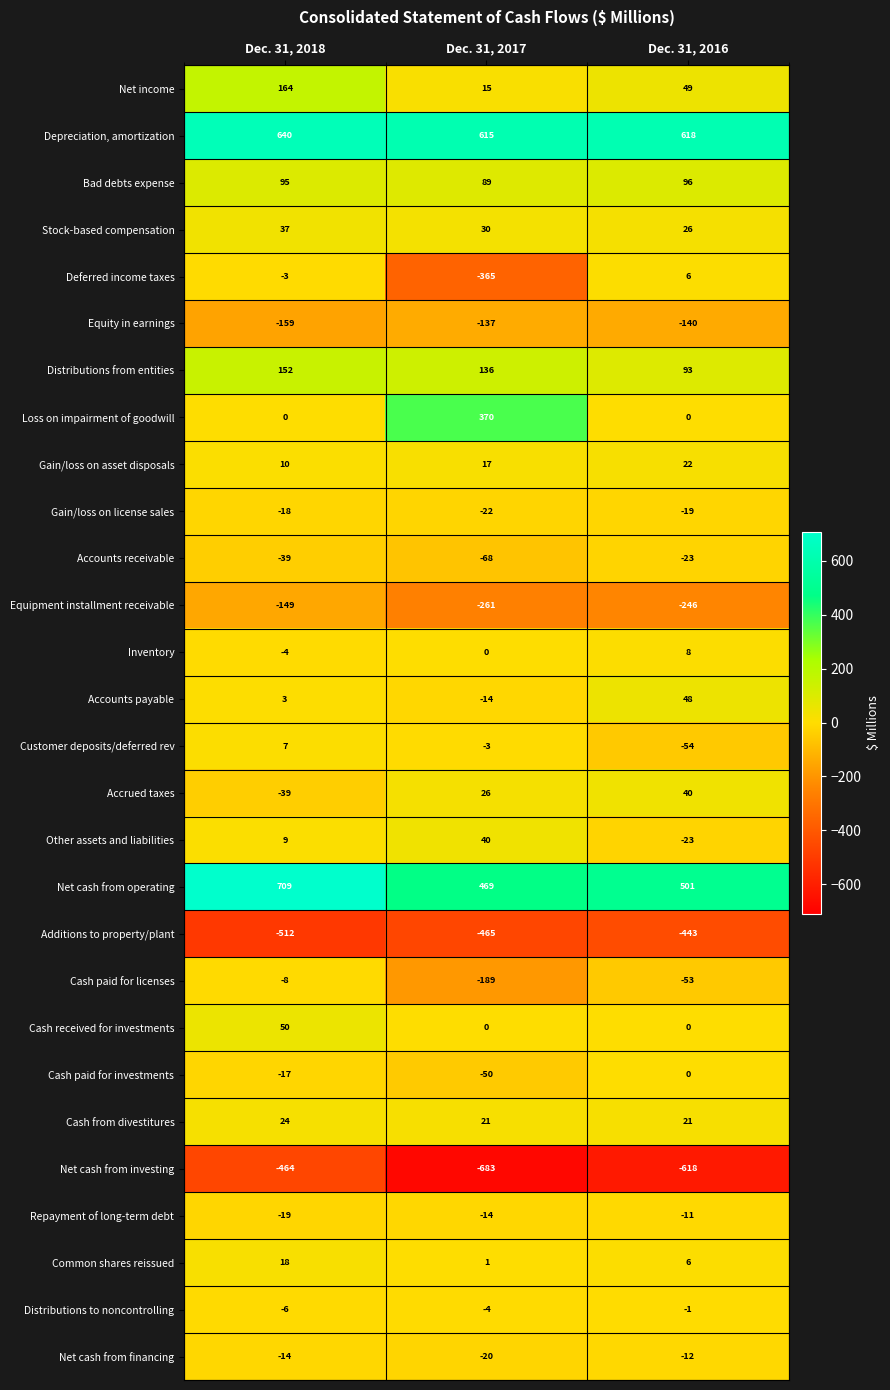

The value of Customer deposits/deferred rev at Dec. 31, 2018 is 7. True or false?

True